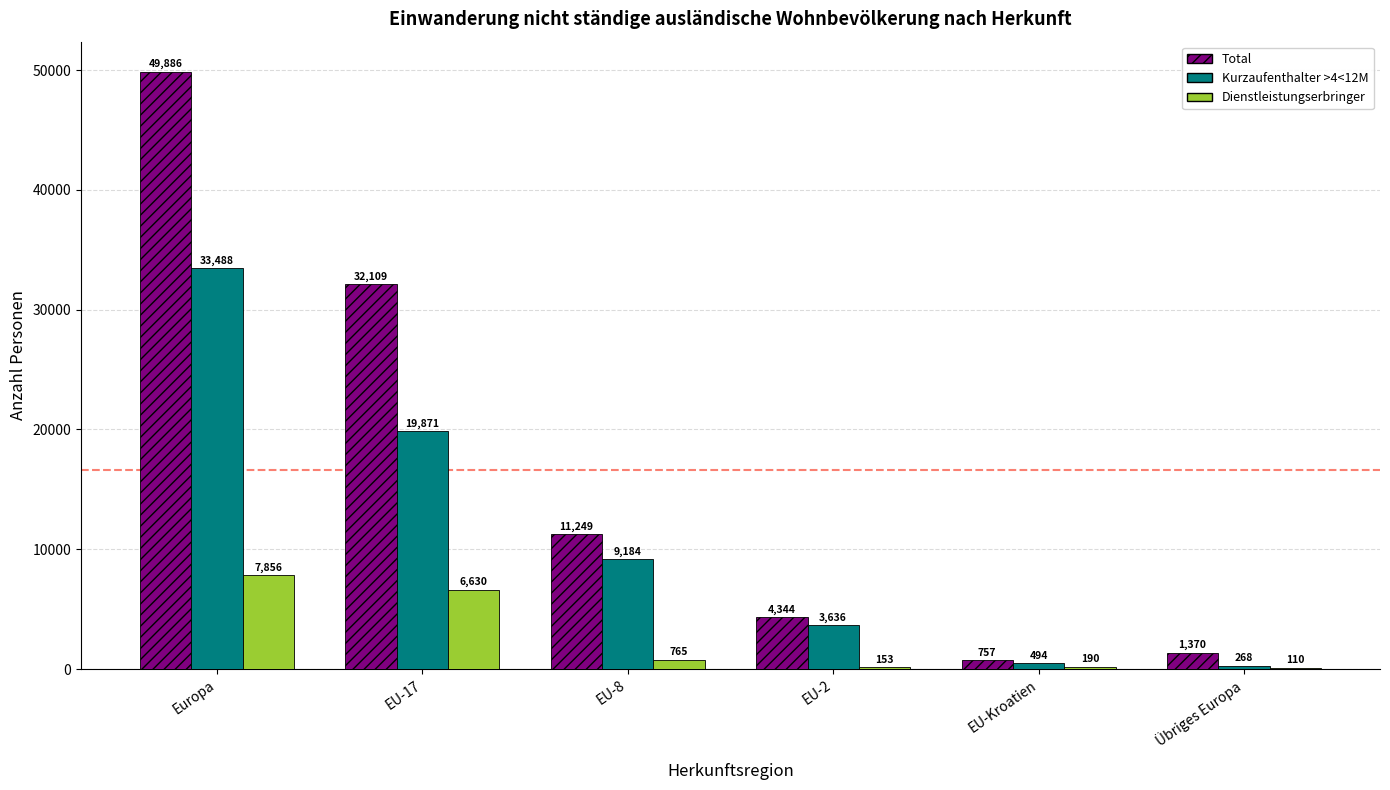

At which category does the chart reach its peak across all series?

Europa